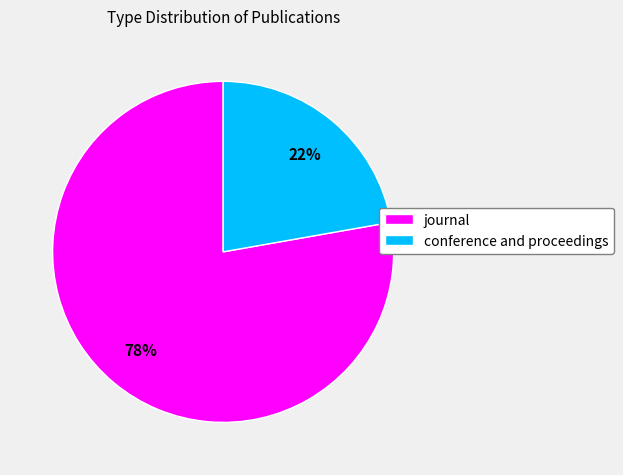

How many segments does this pie chart have?

2